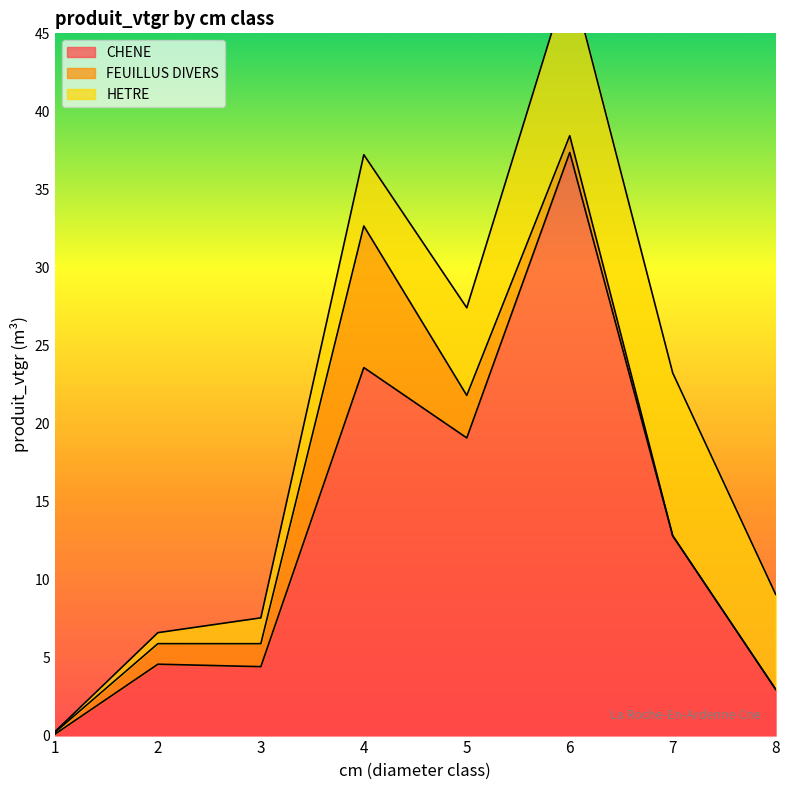

What is the difference between the second highest and second lowest values in the HETRE series?

9.7